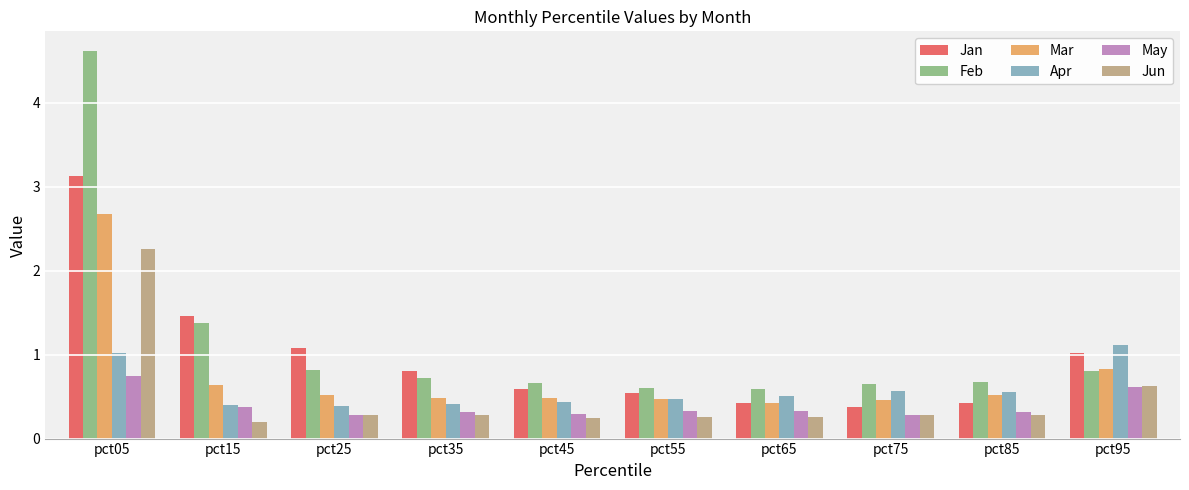

What is the maximum value shown in the chart?

4.6